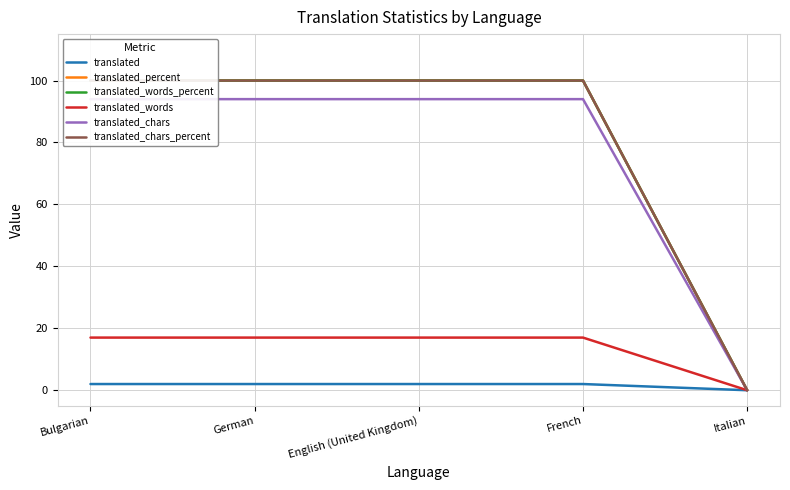

True or false: translated_chars and translated_chars_percent cross at least once.

False